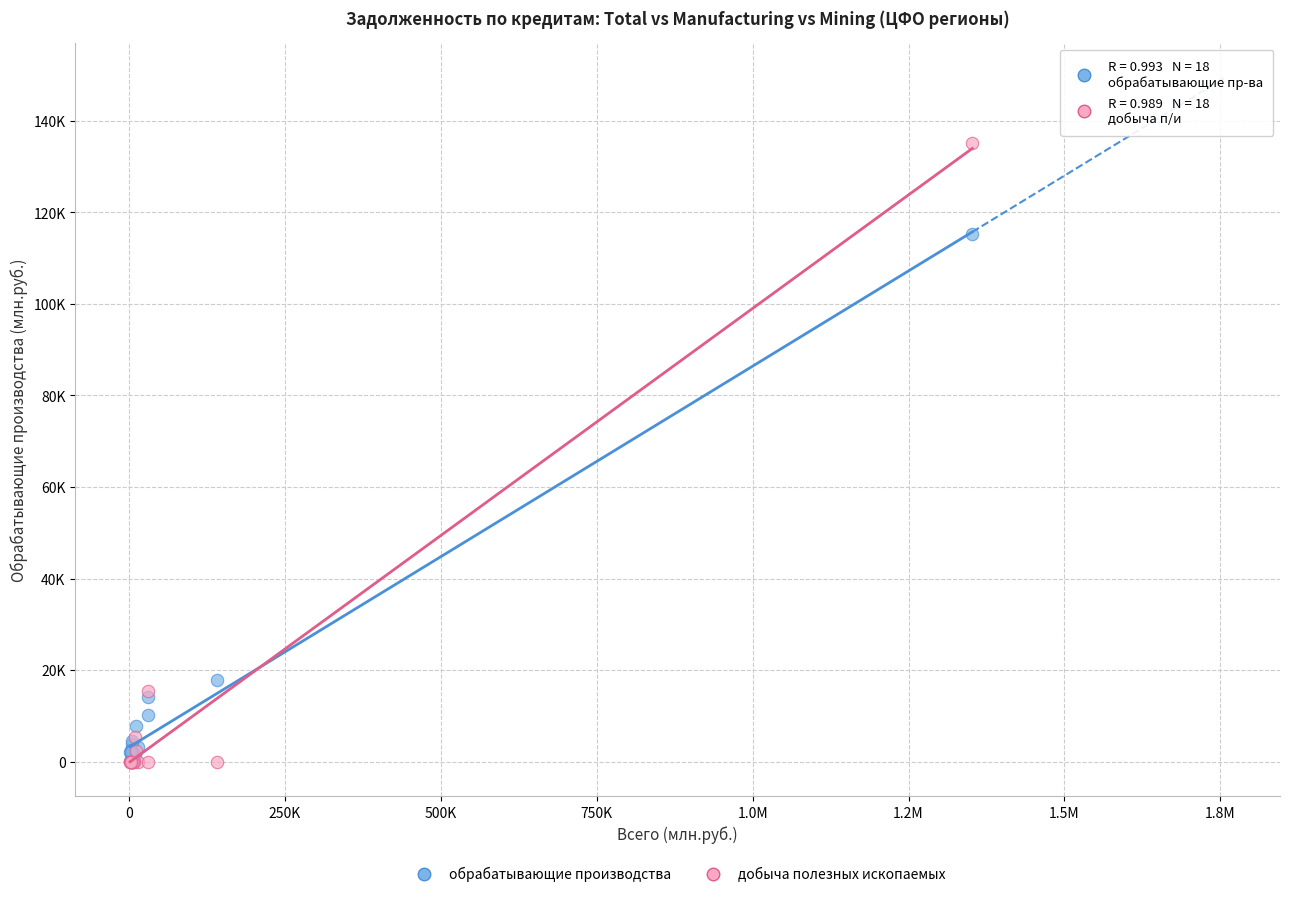

Which series has the largest Y range (max minus min)?

добыча полезных ископаемых